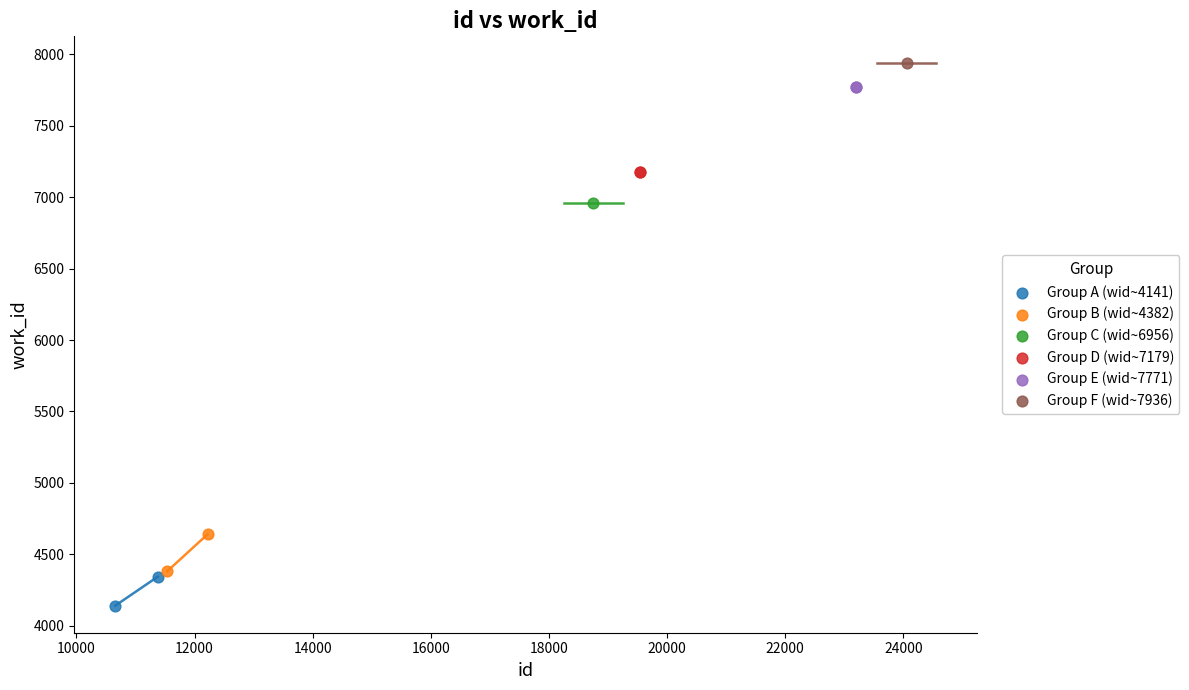

What are all the series names shown in the legend?

Group A (wid~4141), Group B (wid~4382), Group C (wid~6956), Group D (wid~7179), Group E (wid~7771), Group F (wid~7936)